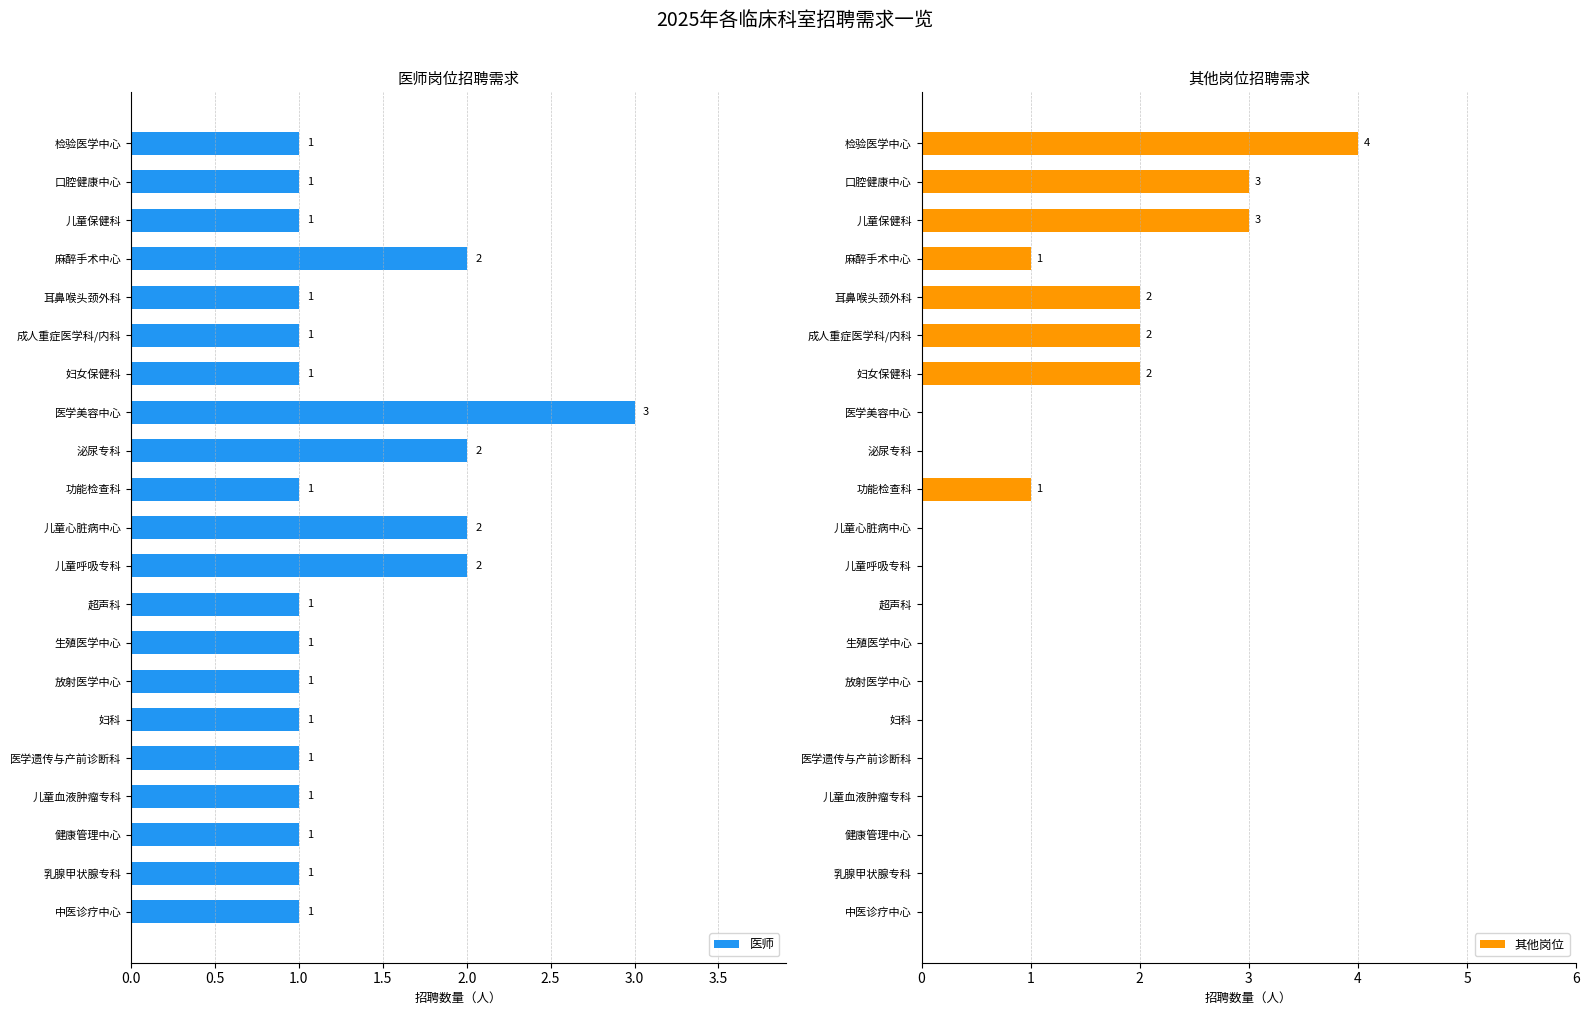

What is the difference between the maximum and minimum values in the 医师 series?

2